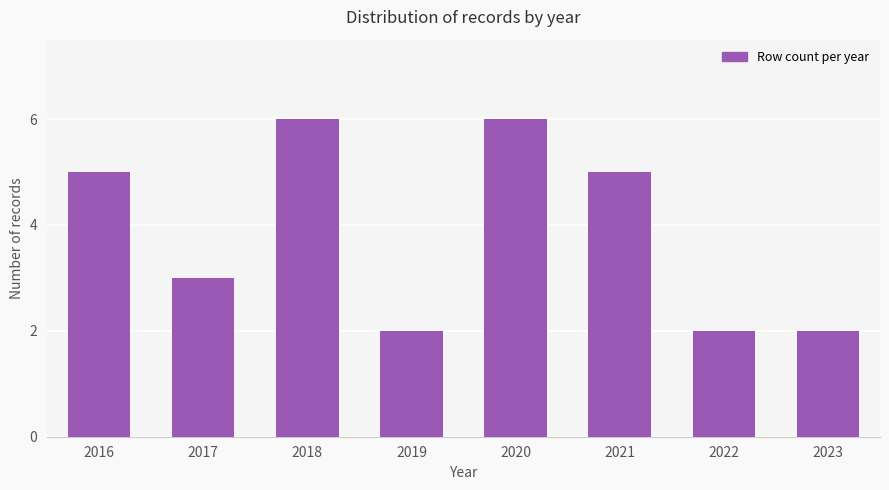

What is the difference between the maximum and minimum values?

4